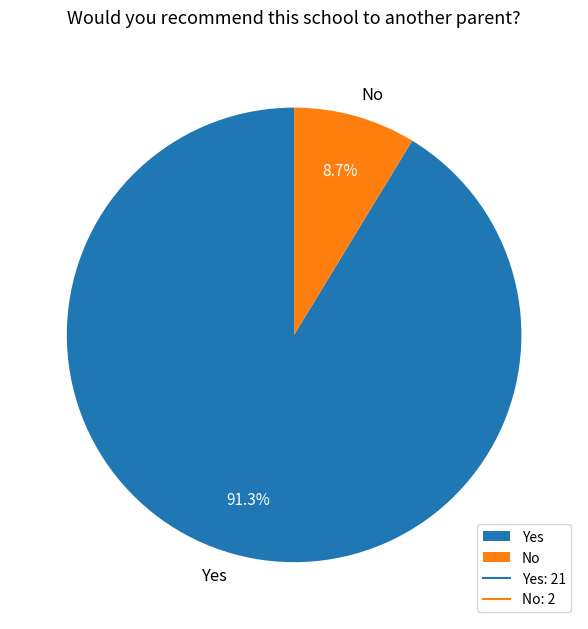

What is the largest slice in the pie chart?

Yes